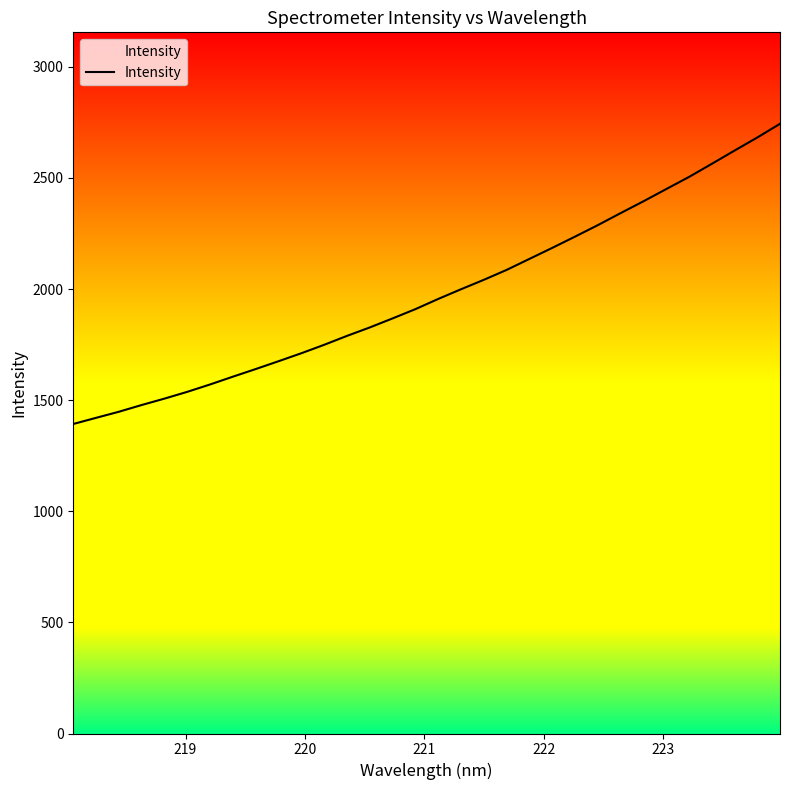

What is the difference between the maximum and minimum values?

1350.9